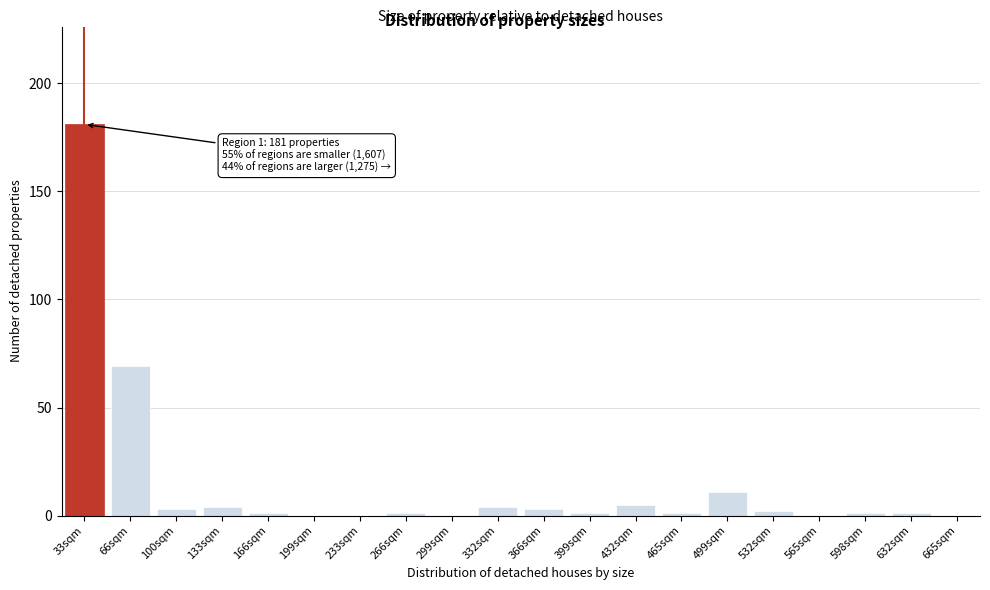

Reading left to right, transcribe all the data shown in this chart.

33sqm=181	66sqm=69	100sqm=3	133sqm=4	166sqm=1	199sqm=0	233sqm=0	266sqm=1	299sqm=0	332sqm=4	366sqm=3	399sqm=1	432sqm=5	465sqm=1	499sqm=11	532sqm=2	565sqm=0	598sqm=1	632sqm=1	665sqm=0